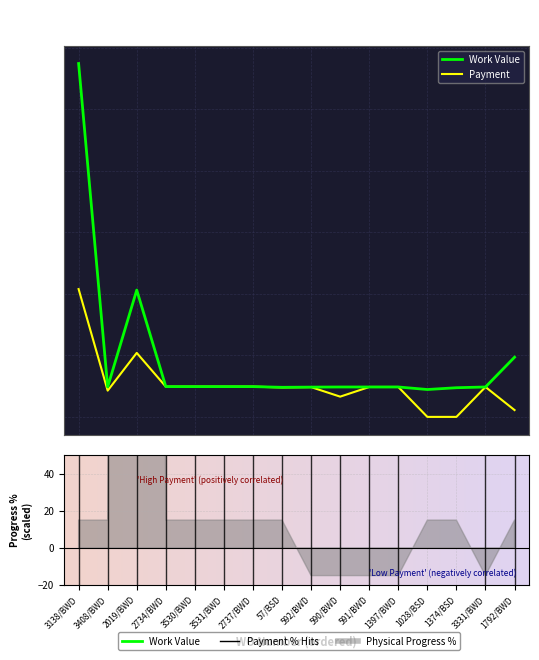

What is the label of the 14th point from the right?

2019/BWD